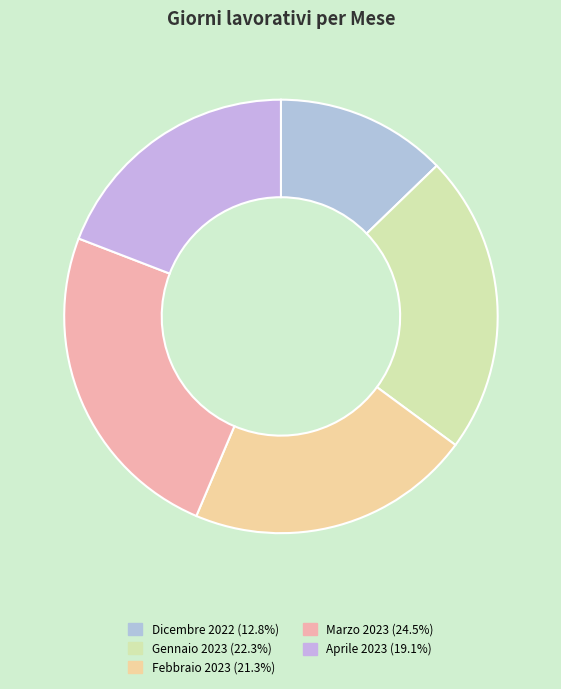

Does Marzo 2023 account for over 50% of the chart?

No